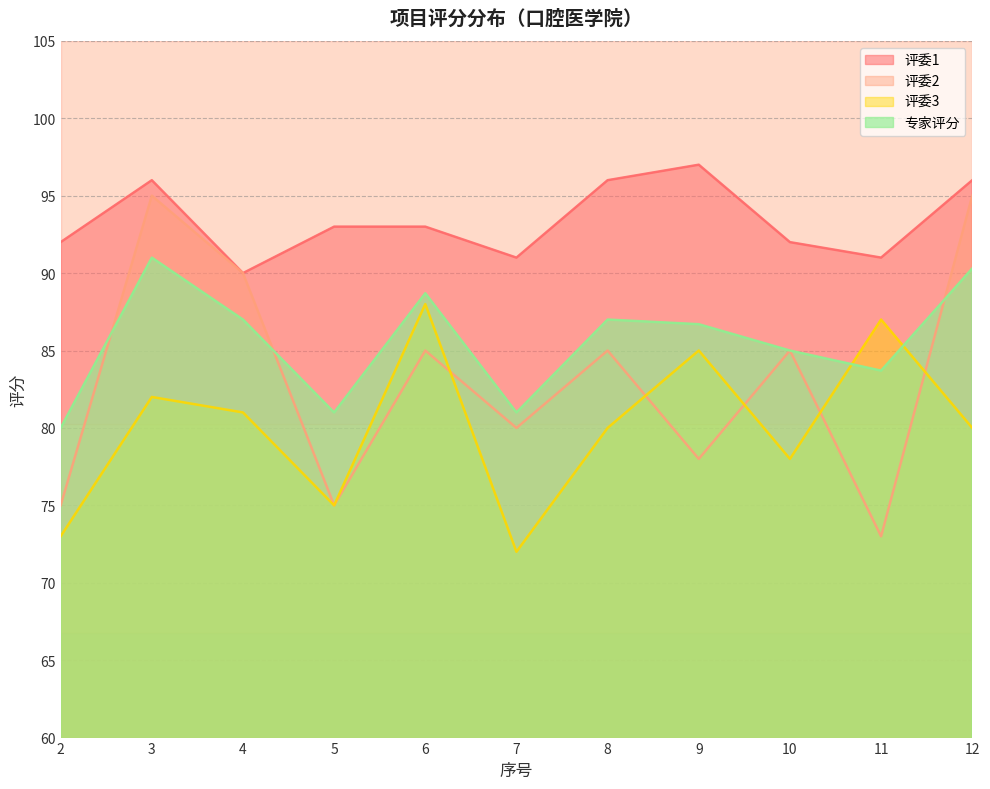

Between which two adjacent categories do 专家评分 and 评委3 first intersect?

10 and 11